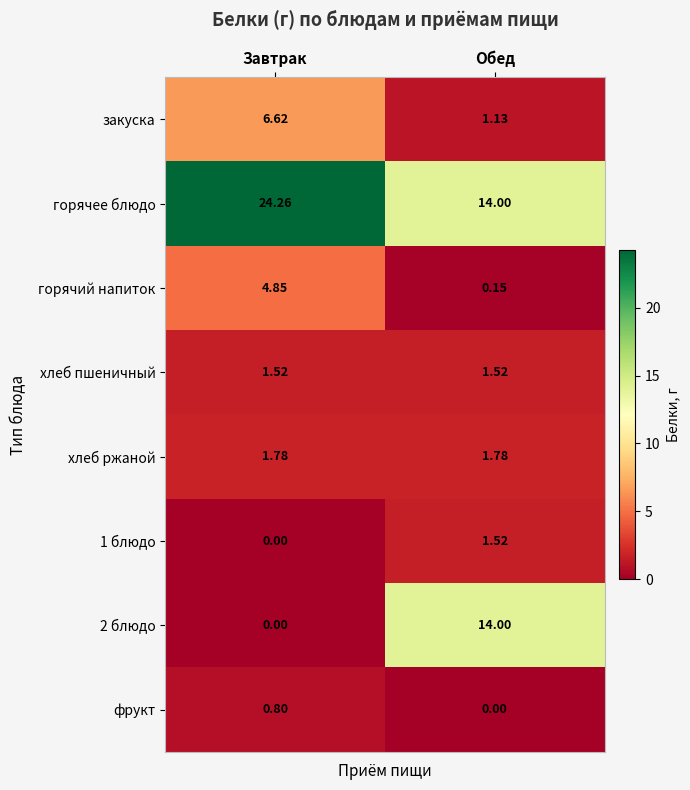

Which category has the highest value in the горячее блюдо series?

Завтрак